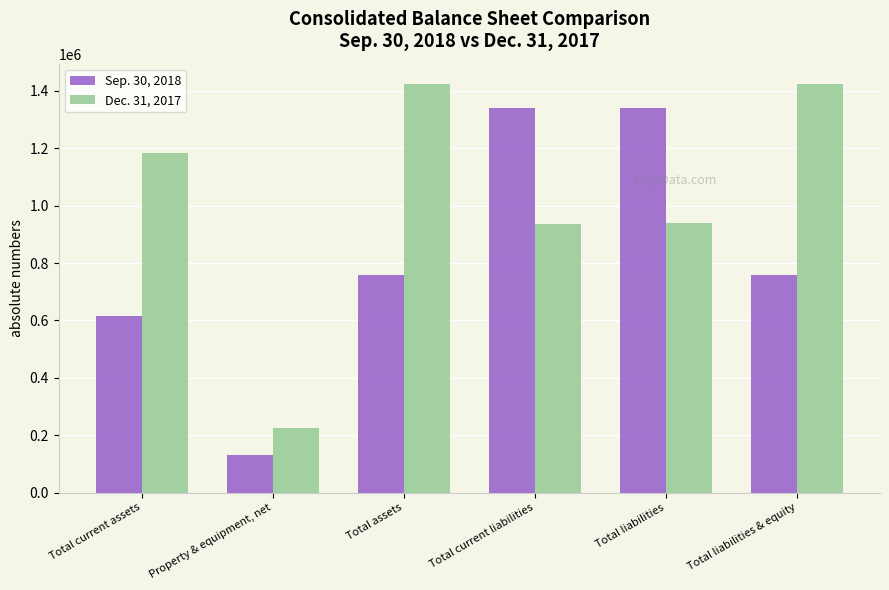

The value of Dec. 31, 2017 at Total liabilities is 941168. True or false?

True